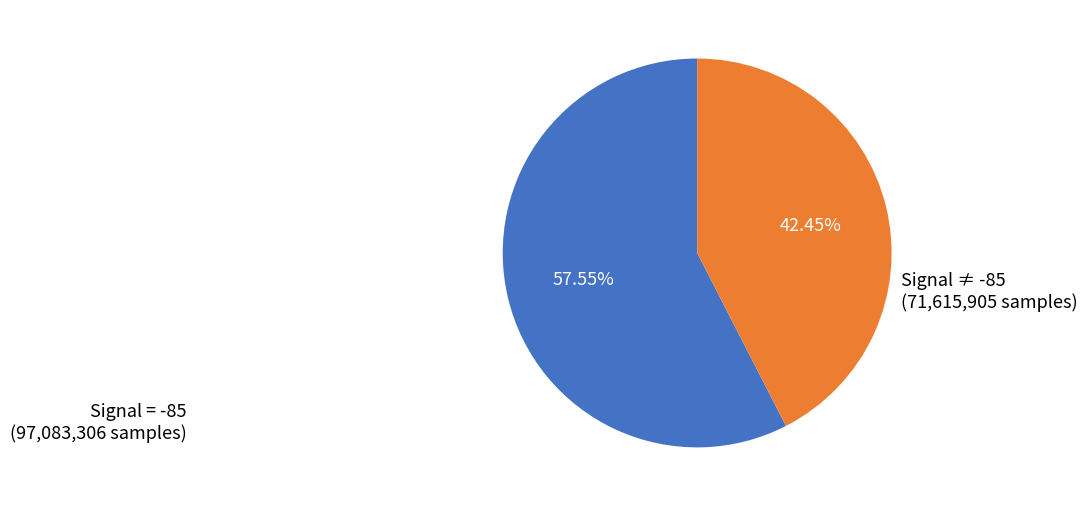

Is there any slice that represents more than half of the pie?

Yes